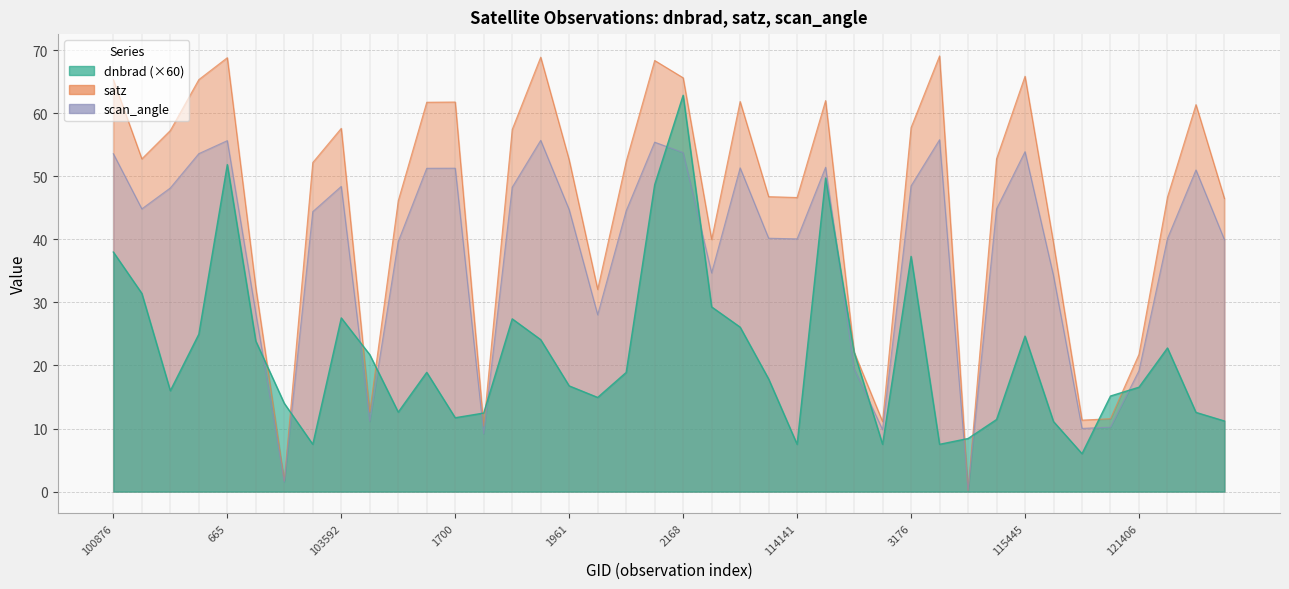

What is the difference between the satz values at 115445 and 665?

2.9